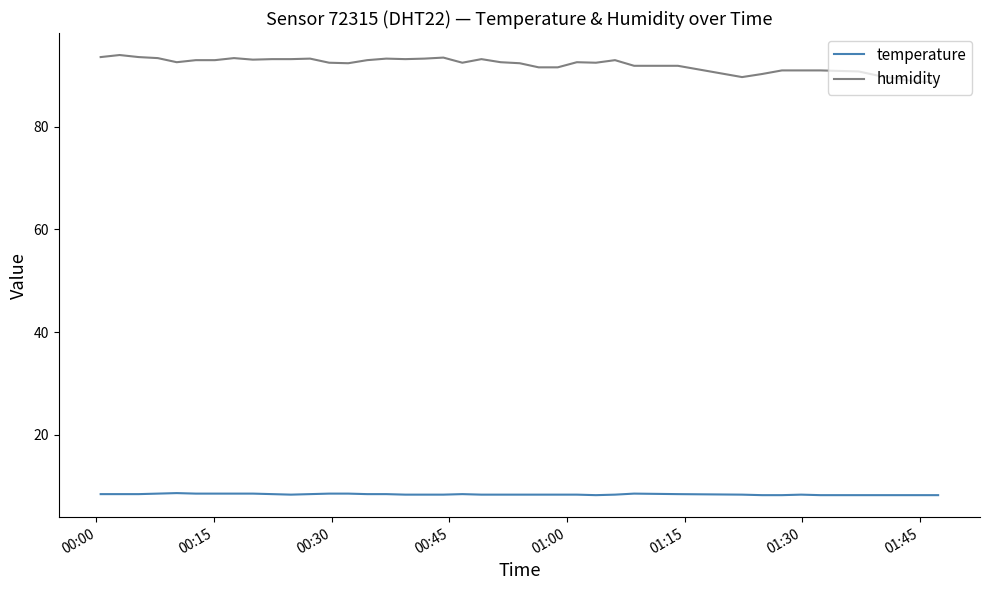

Which series has the largest total across all categories?

humidity